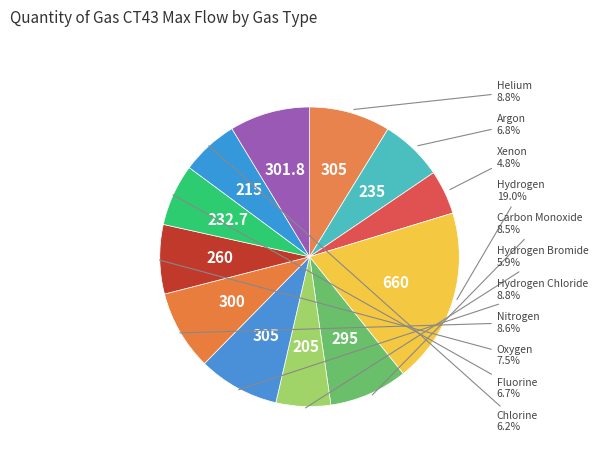

Count the number of slices in the pie.

12